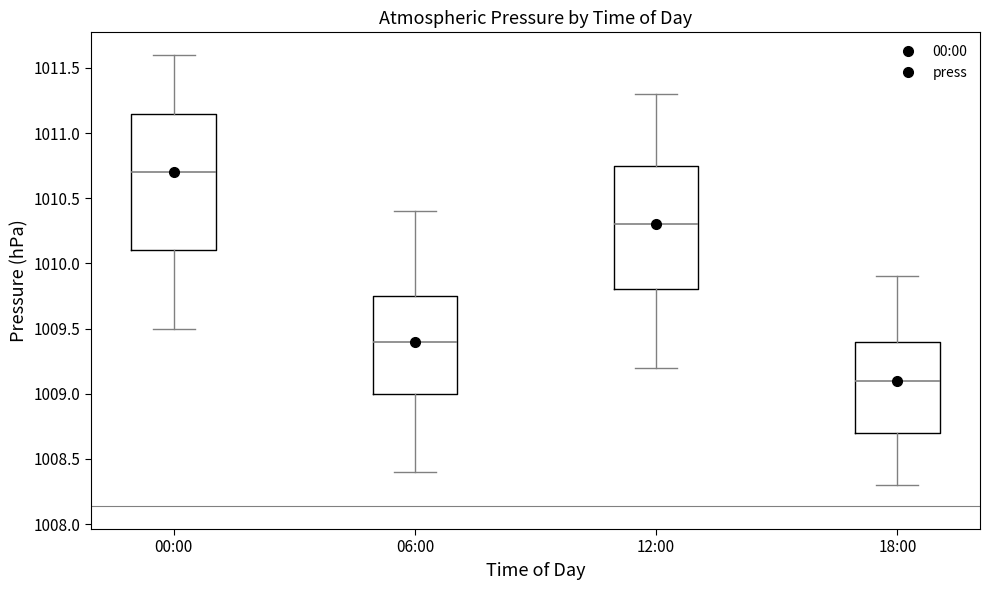

Reading left to right, transcribe this box plot: for each box, give where its median line is, the range the box spans, and where its two whiskers end, as read against the y-axis. The values are not printed on the chart, so give them approximately, as read against the axis.

00:00: median 1010.70, box 1010.10 to 1011.15, whiskers 1009.50 to 1011.60
06:00: median 1009.40, box 1009.00 to 1009.75, whiskers 1008.40 to 1010.40
12:00: median 1010.30, box 1009.80 to 1010.75, whiskers 1009.20 to 1011.30
18:00: median 1009.10, box 1008.70 to 1009.40, whiskers 1008.30 to 1009.90